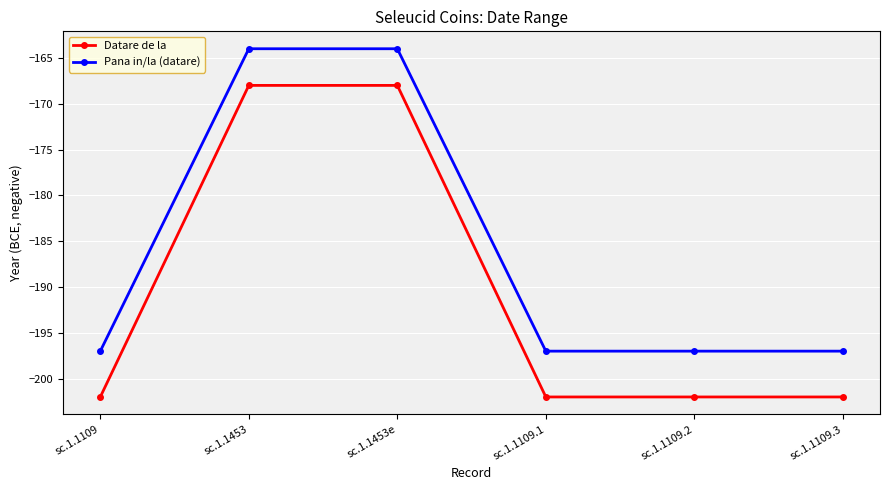

Which series has the largest total across all categories?

Pana in/la (datare)